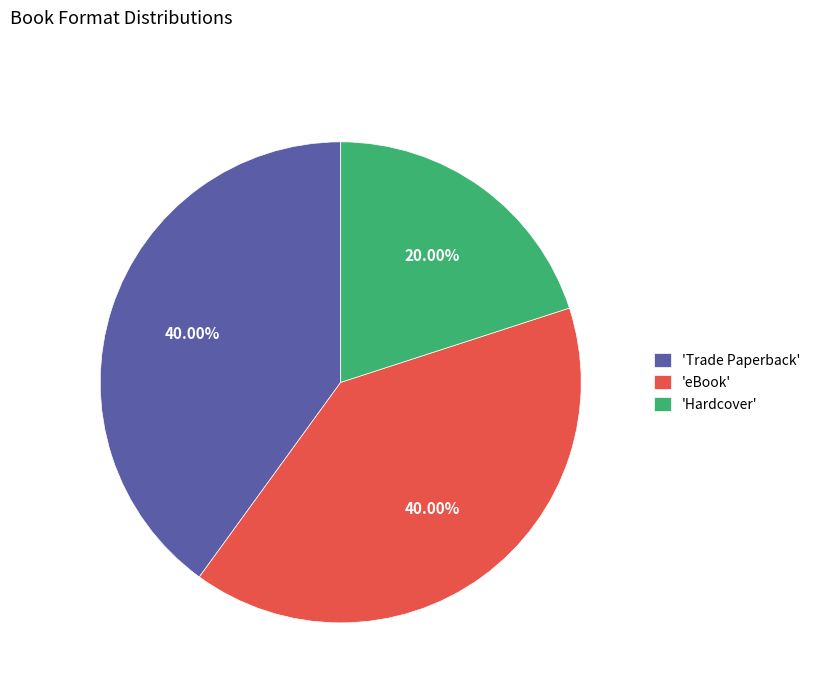

Which category has the smallest portion of the pie?

'Hardcover'